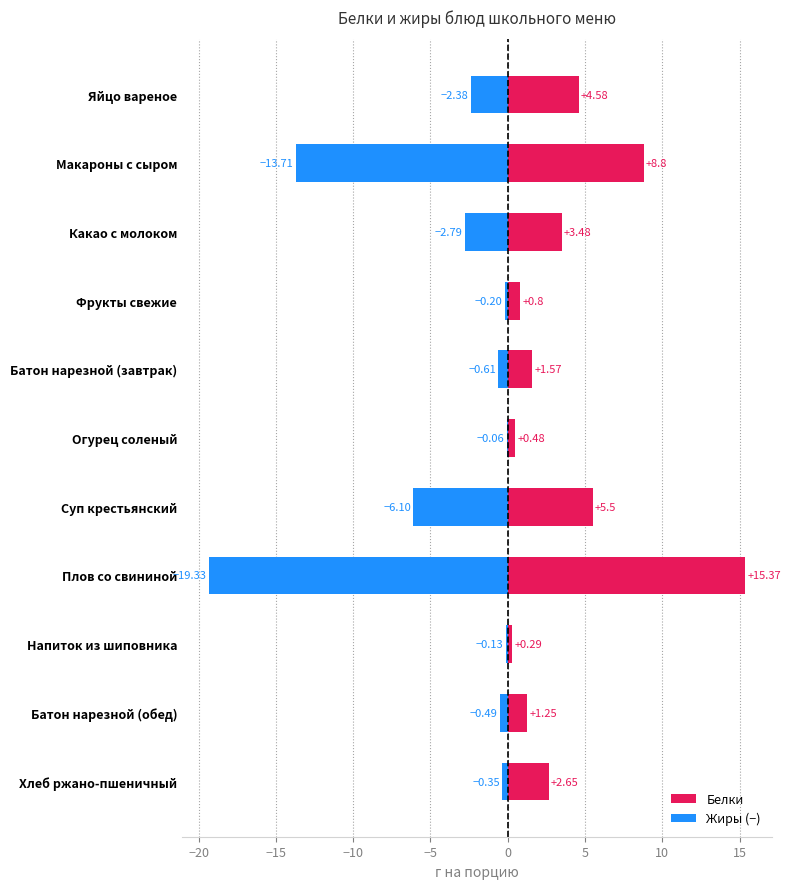

Which series has the widest spread of values?

Жиры (−)